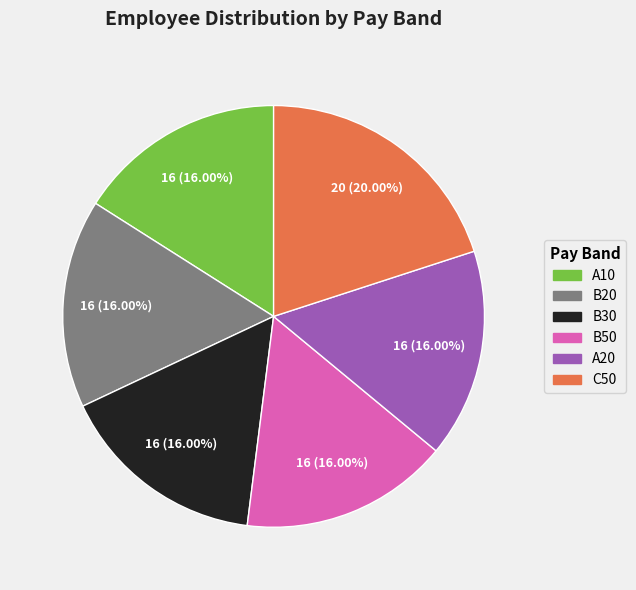

To the nearest percent, what is the difference between the C50 and B30 slice percentages?

4%